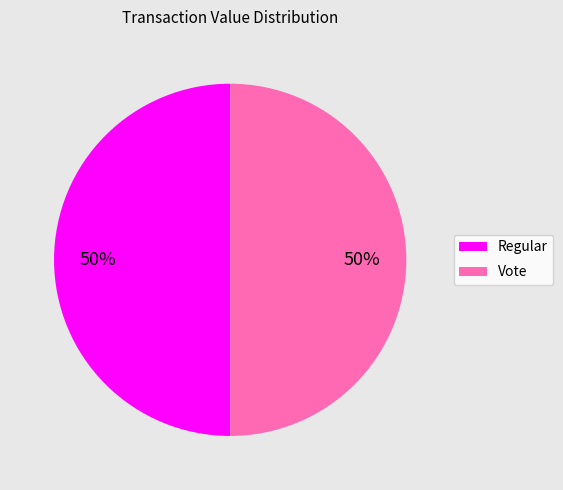

To the nearest percent, what is the combined percentage of Regular and Vote?

100%